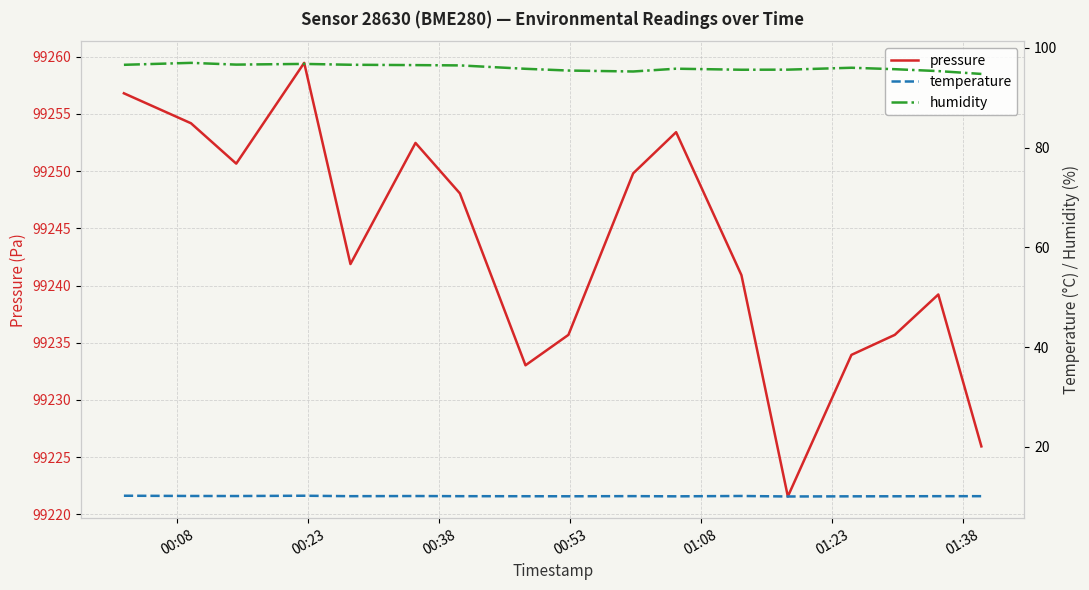

What is the minimum value for pressure?

99221.6